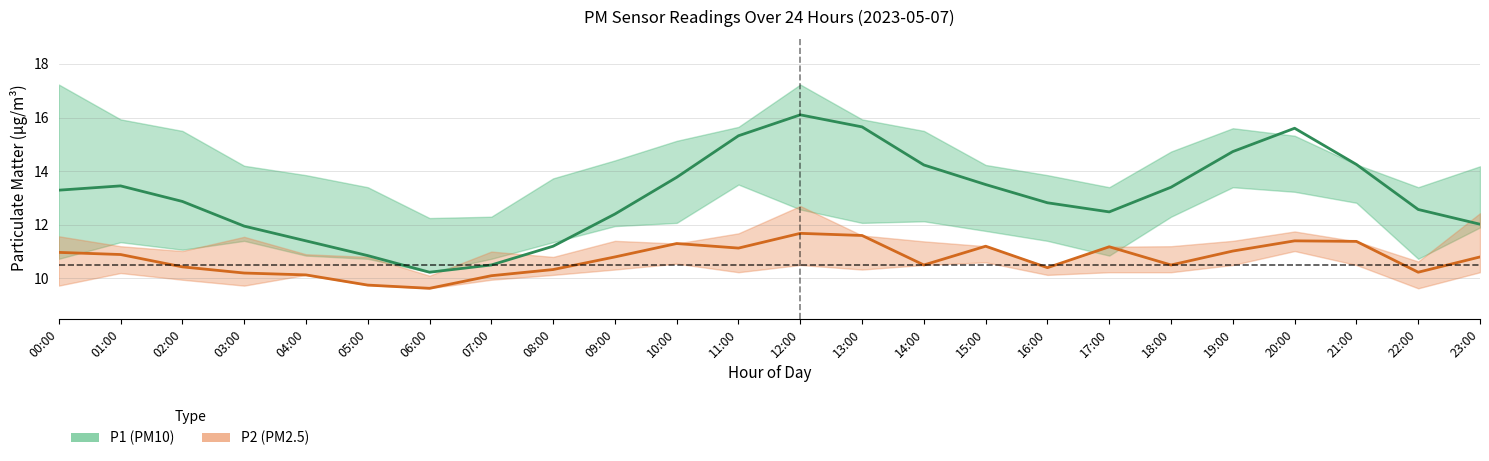

Is this an area chart (filled region under the line)?

No